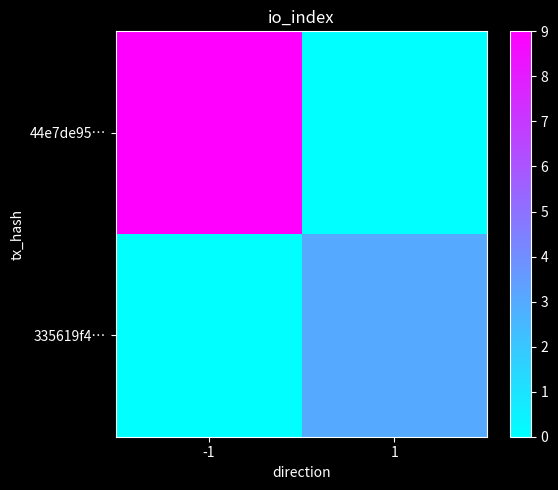

Between -1 and 1, which is larger?

-1